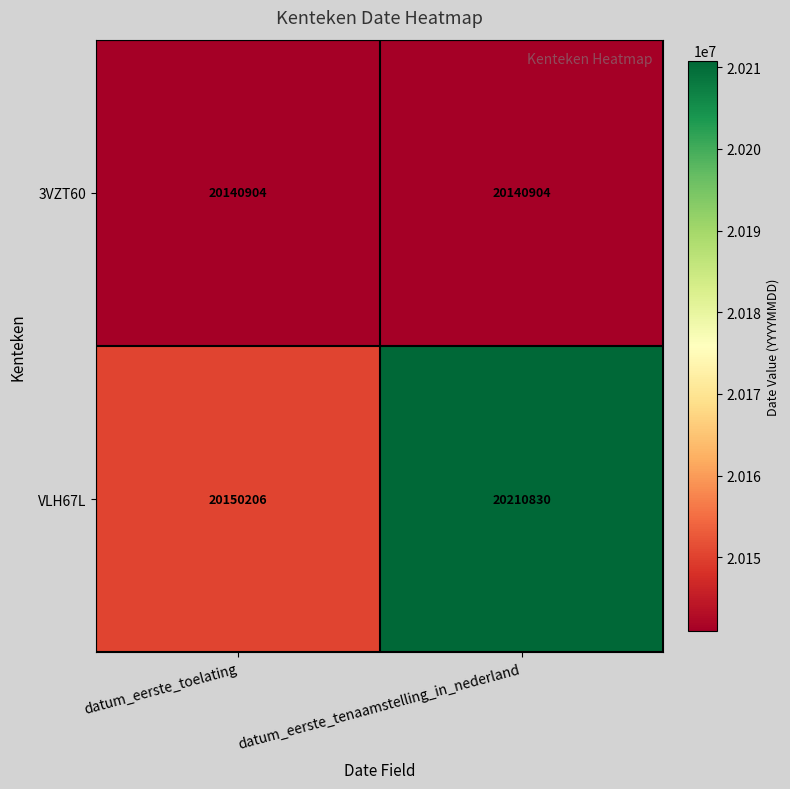

At which category does the chart reach its peak across all series?

datum_eerste_tenaamstelling_in_nederland